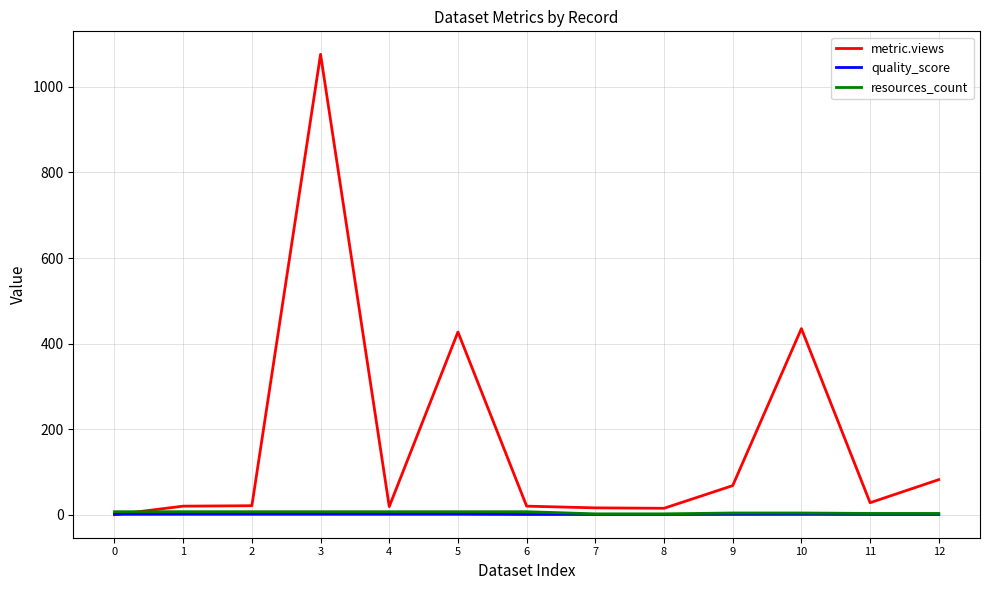

At which category is the sum across all series the highest?

3